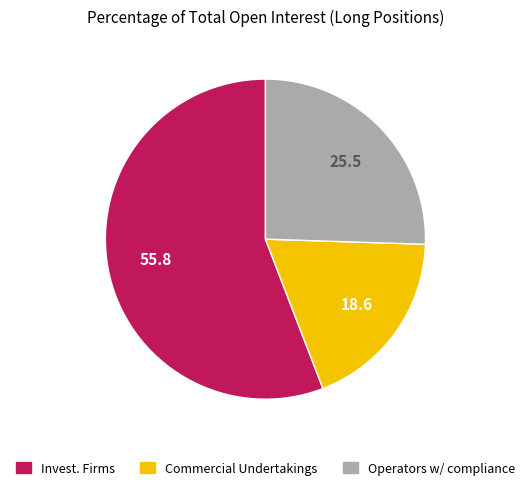

Is there any slice that represents more than half of the pie?

Yes